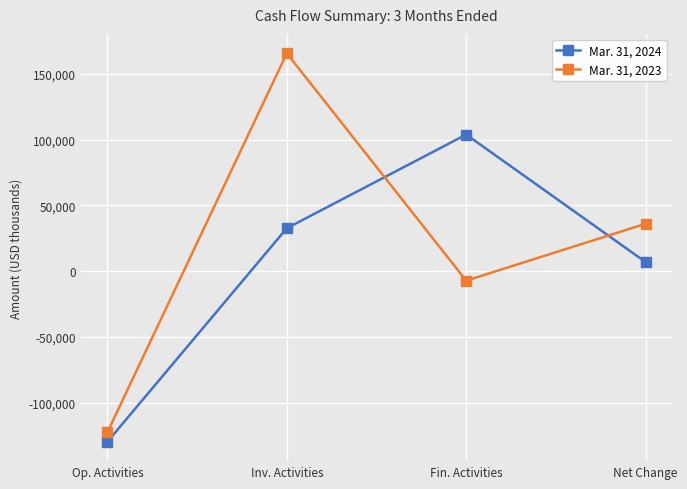

How many lines are shown in the chart?

2